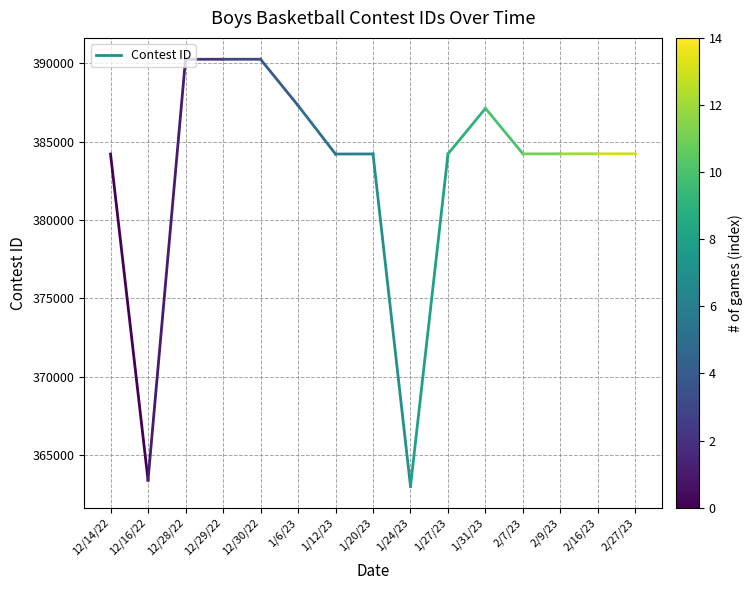

What is the sum of the values at 12/16/22 and 12/14/22?

747628